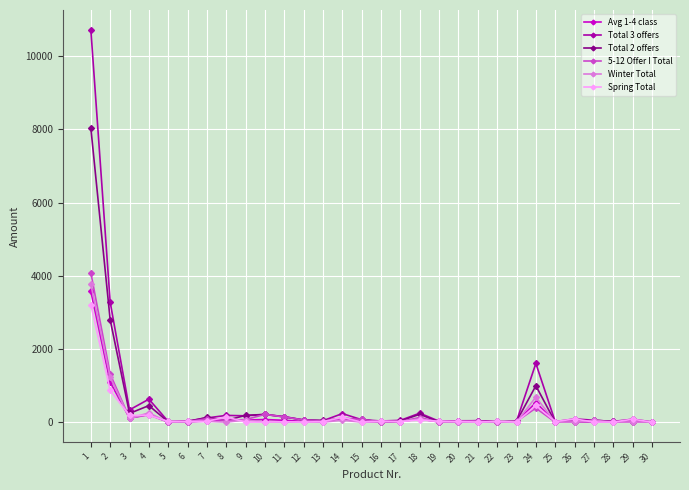

True or false: Total 2 offers has a value of 451.4 at 4.

True